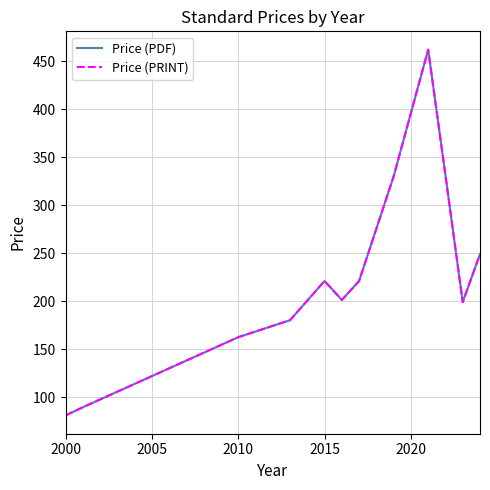

At how many categories does at least one series exceed 337?

1